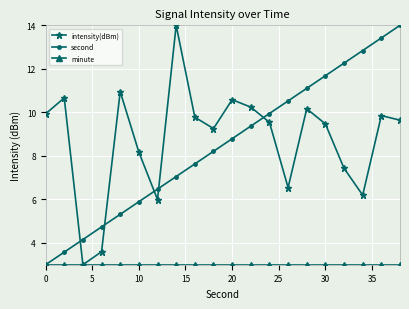

What is the minimum value for intensity(dBm)?

3.0